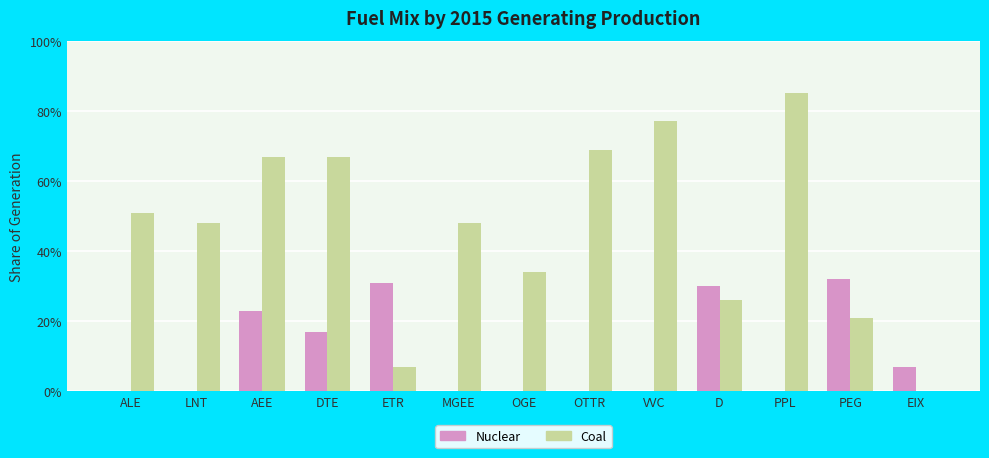

What are all the series names shown in the legend?

Nuclear, Coal